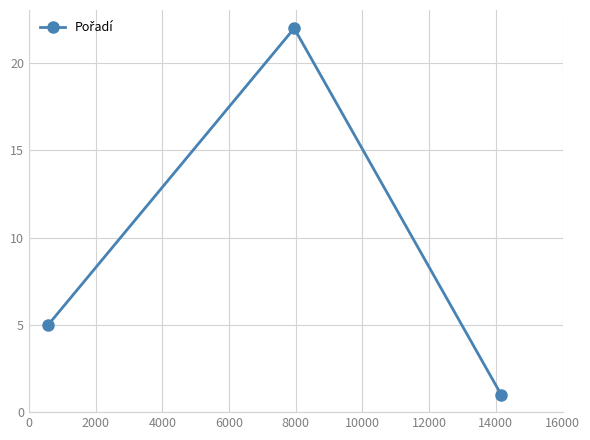

What is the maximum value shown in the chart?

22